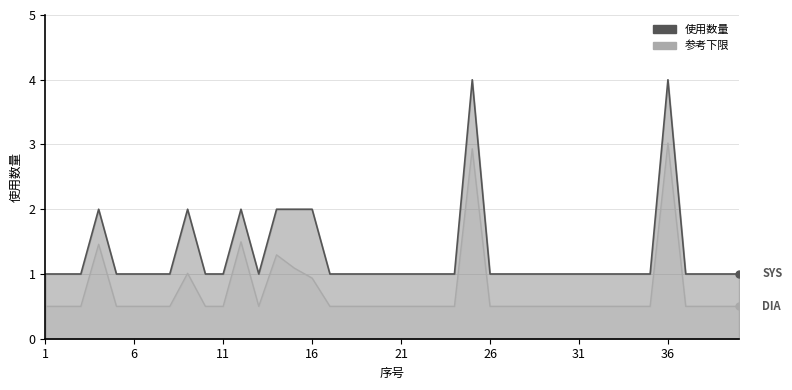

Which category has the lowest value across all series?

1